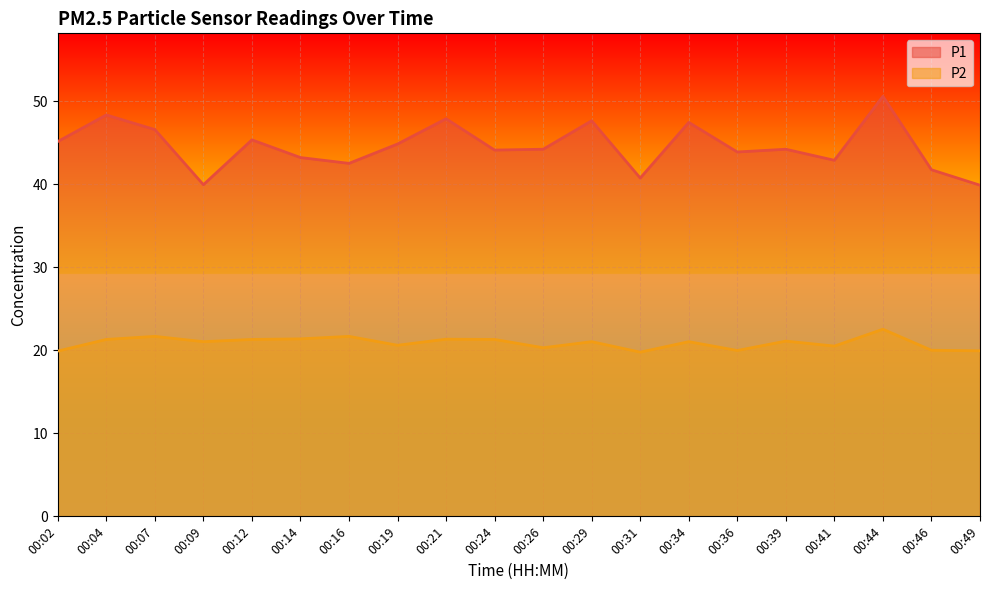

What is the maximum value shown in the chart?

50.6